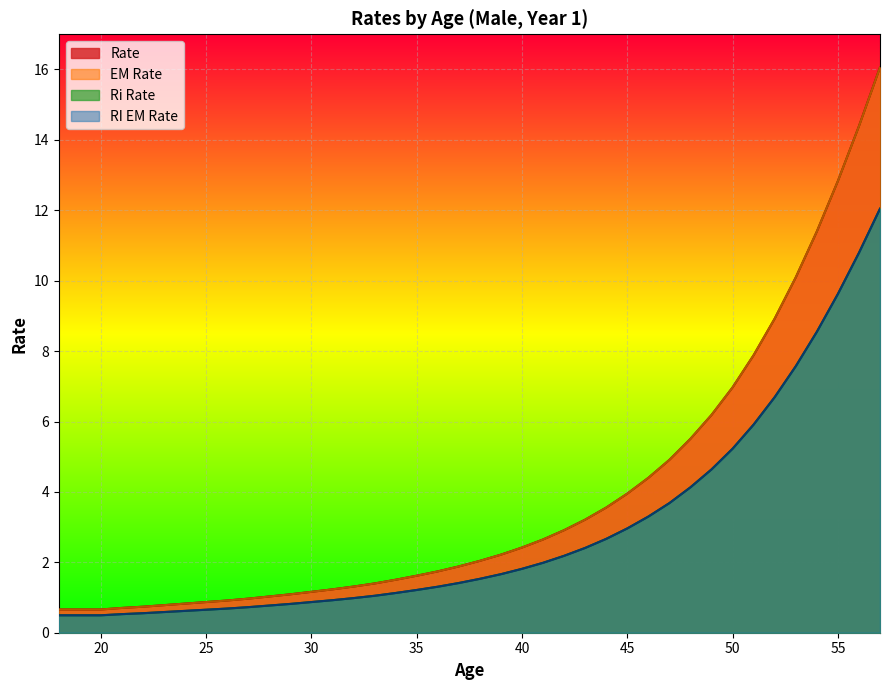

At which label does Ri Rate reach its peak?

57